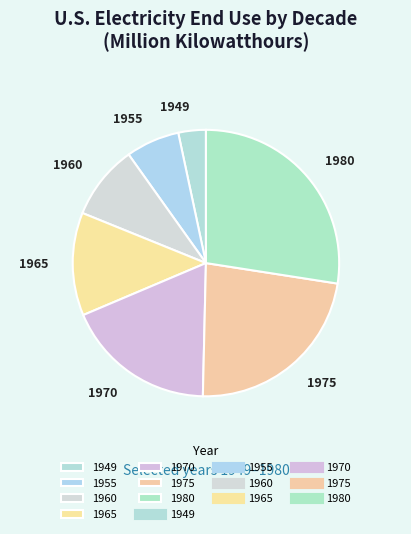

Count the number of slices in the pie.

7